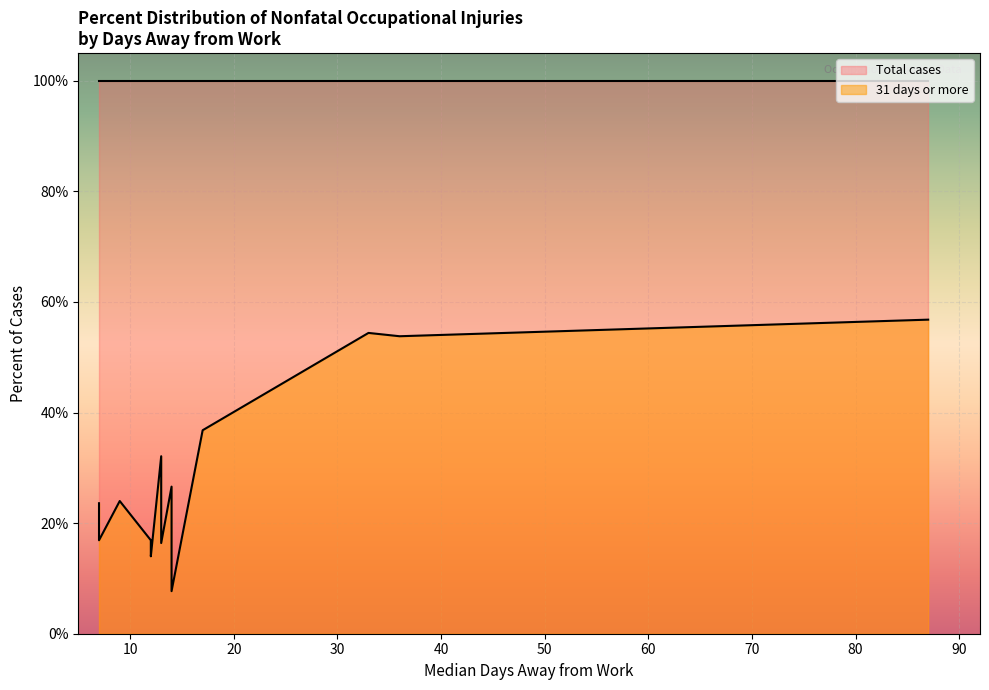

What is the highest value of the 31 days or more series?

56.8